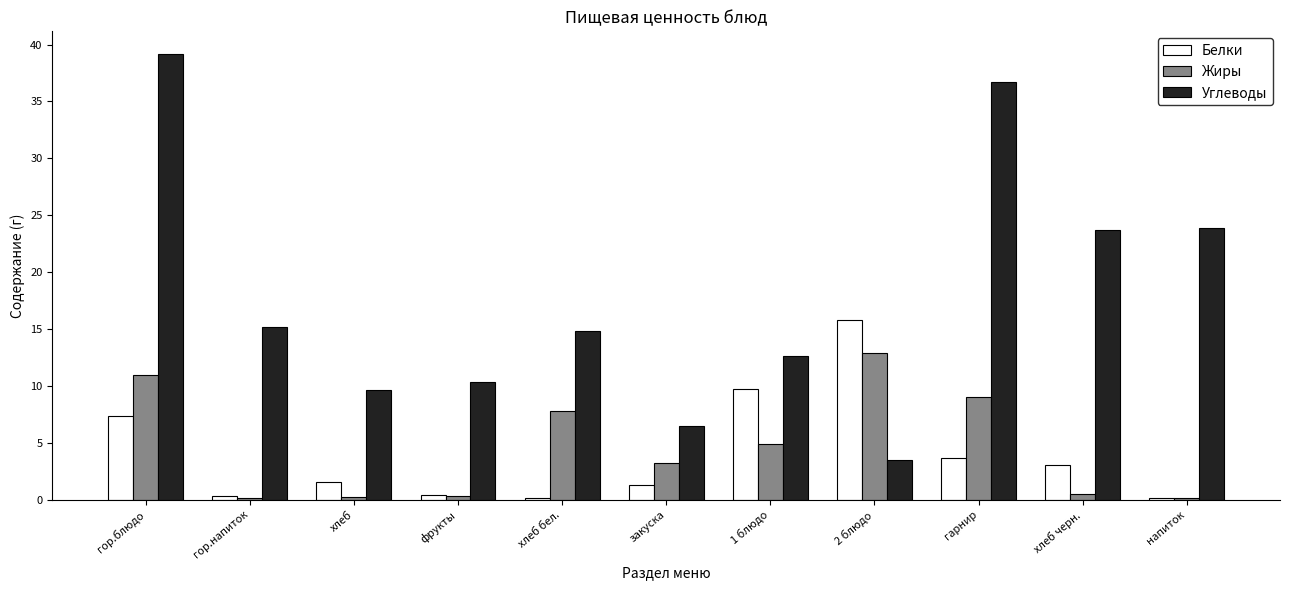

What is the maximum value for Углеводы?

39.2